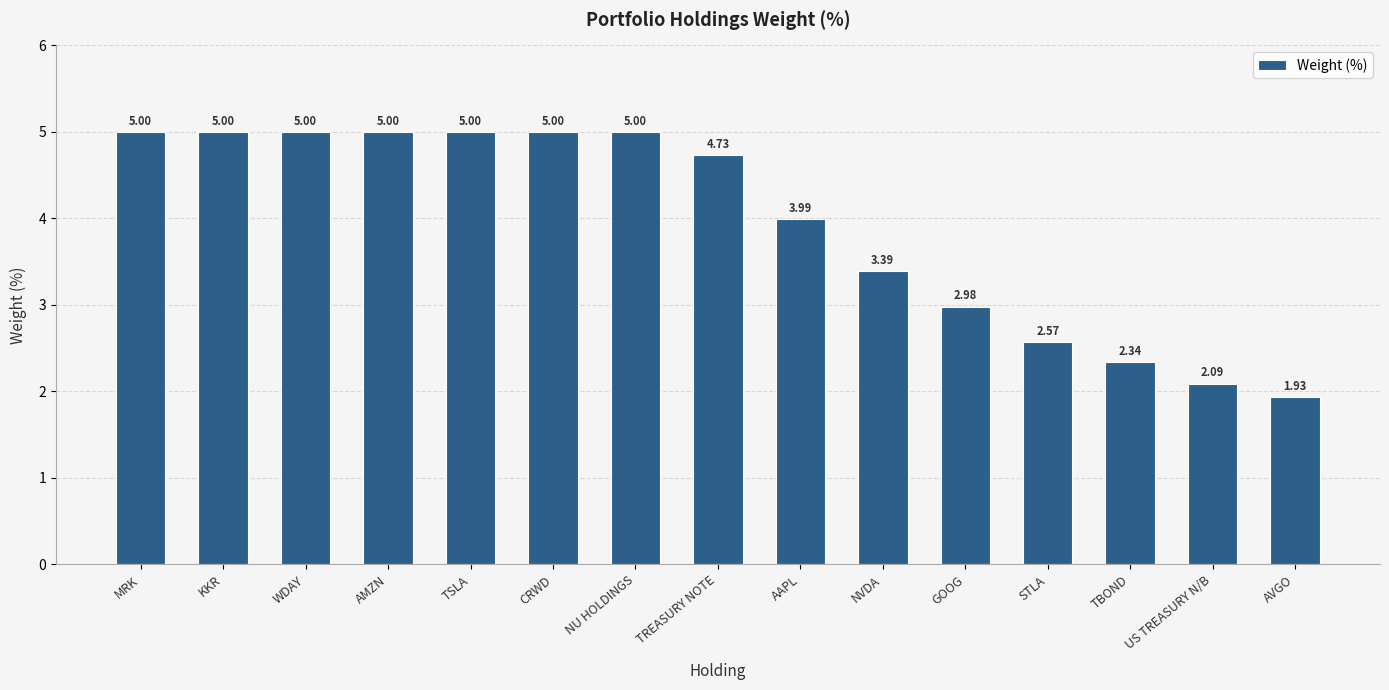

How many bars are there in total?

15